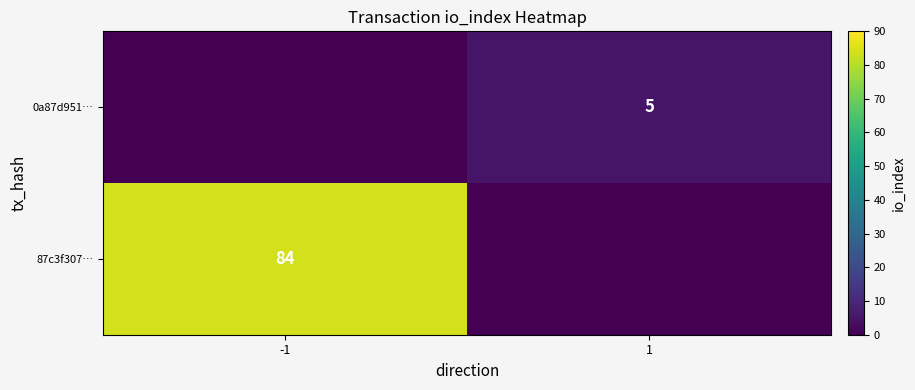

Which has a higher value, 1 or -1?

-1